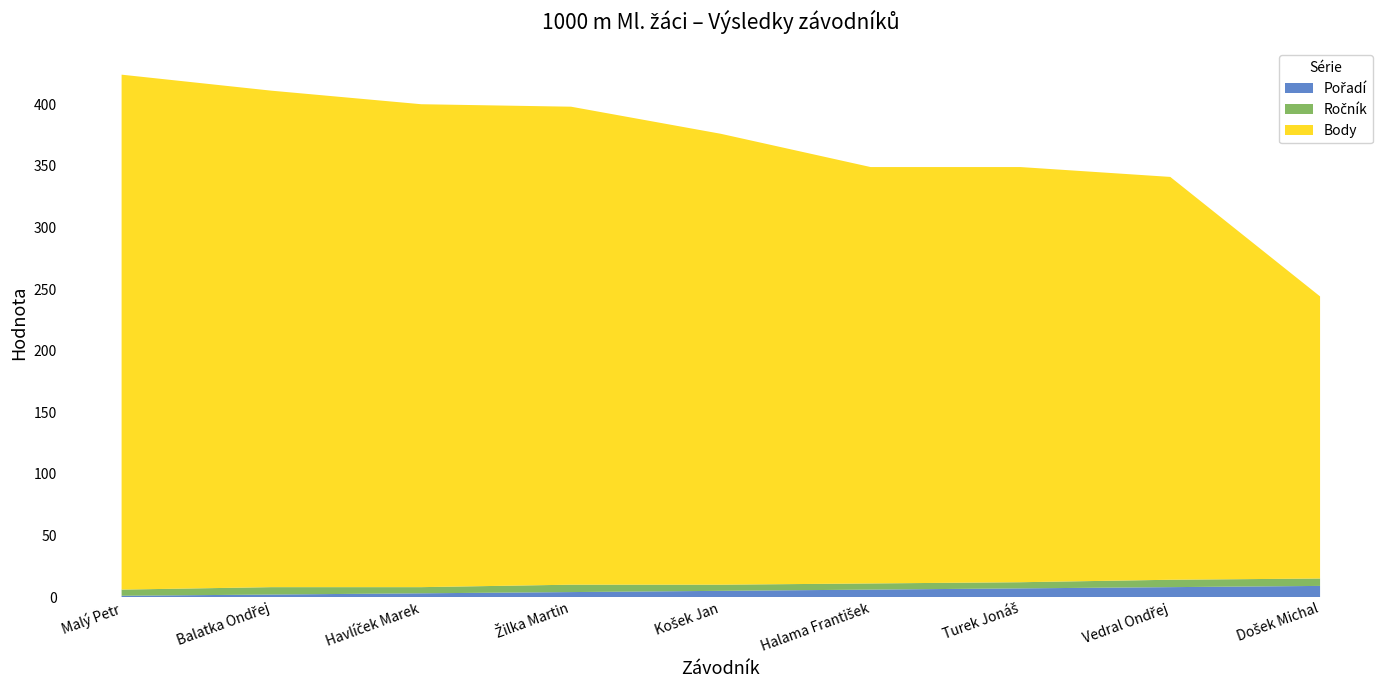

Reading right to left, what are all the values shown in this chart?

Pořadí: Došek Michal=9	Vedral Ondřej=8	Turek Jonáš=7	Halama František=6	Košek Jan=5	Žilka Martin=4	Havlíček Marek=3	Balatka Ondřej=2	Malý Petr=1
Body: Došek Michal=229	Vedral Ondřej=327	Turek Jonáš=337	Halama František=338	Košek Jan=366	Žilka Martin=388	Havlíček Marek=392	Balatka Ondřej=403	Malý Petr=418
Ročník: Došek Michal=6	Vedral Ondřej=6	Turek Jonáš=5	Halama František=5	Košek Jan=5	Žilka Martin=6	Havlíček Marek=5	Balatka Ondřej=6	Malý Petr=5